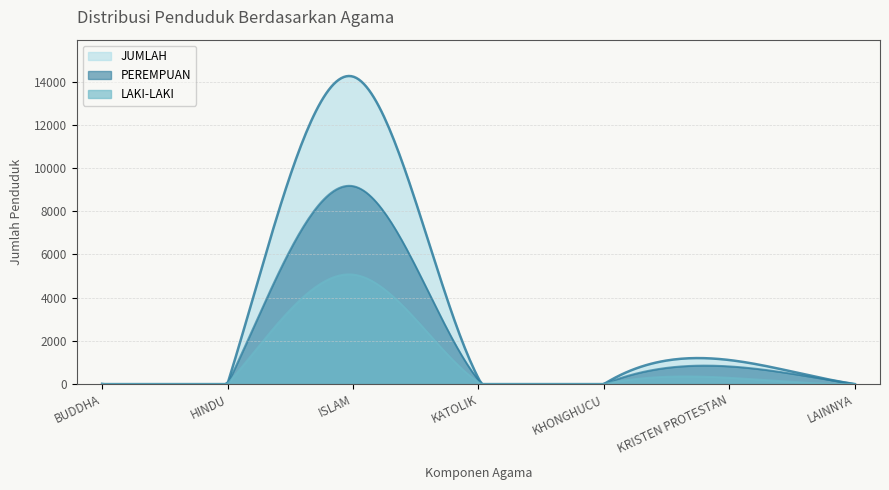

List the series in order of their peak value, highest first.

JUMLAH, PEREMPUAN, LAKI-LAKI